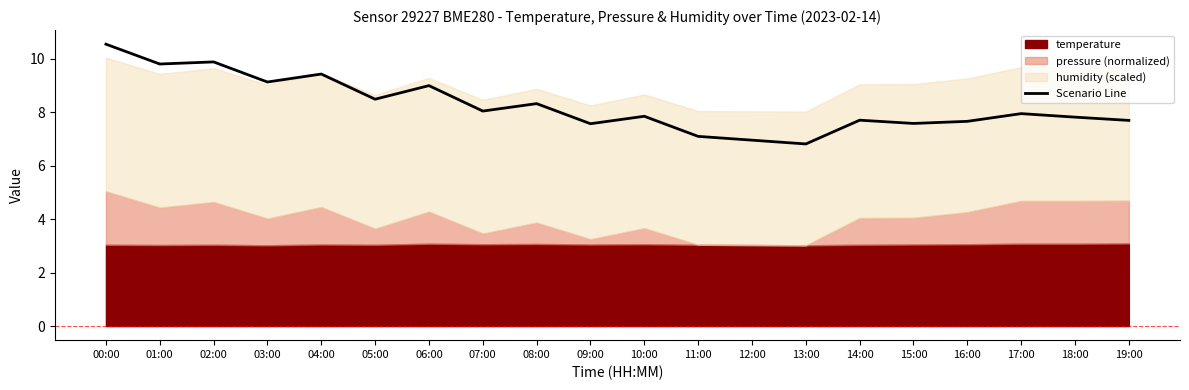

What is the minimum value shown in the chart?

6.8